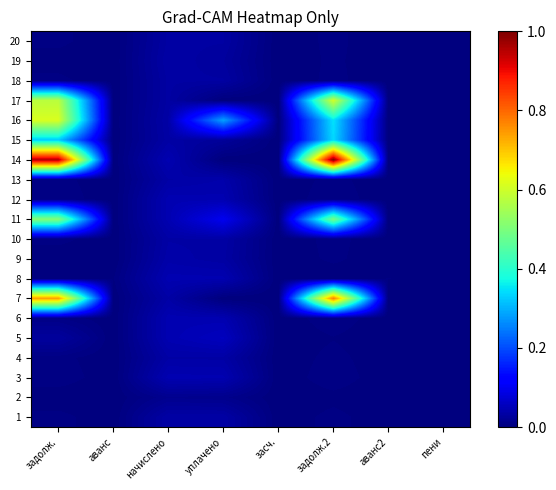

At which category is the sum across all series the highest?

задолж.